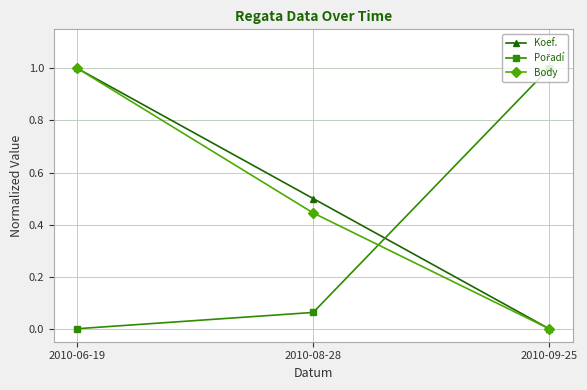

How many data points does each series have?

3